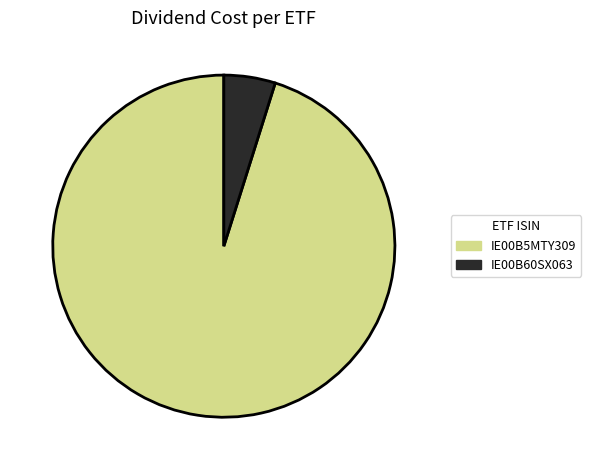

Do IE00B5MTY309 and IE00B60SX063 together represent more than half of the pie?

Yes